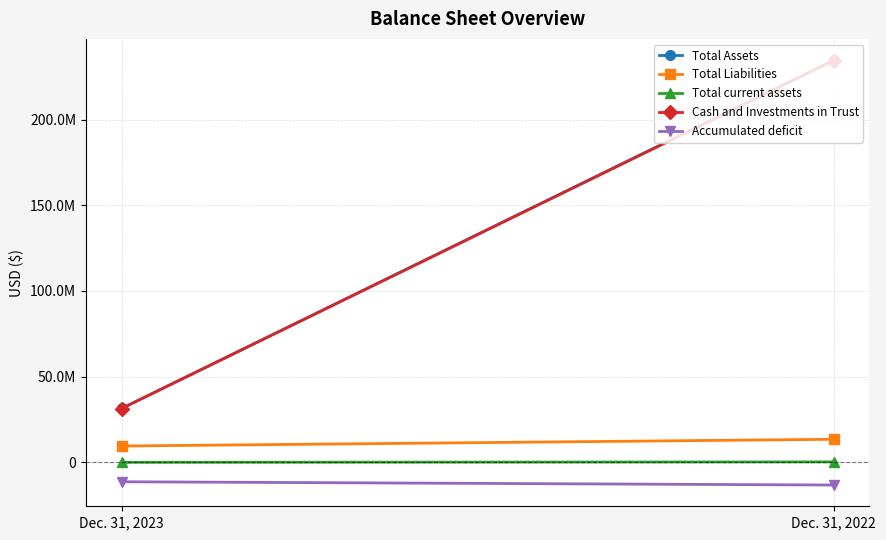

Which series has the largest range (max minus min)?

Total Assets